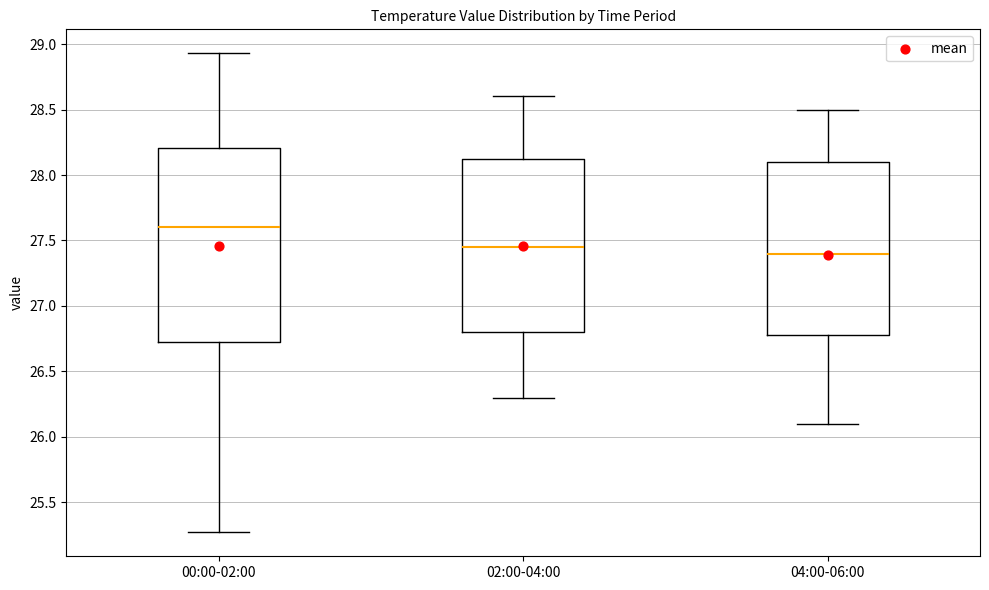

Comparing the boxes themselves (not the whiskers), which one is the tallest?

00:00-02:00